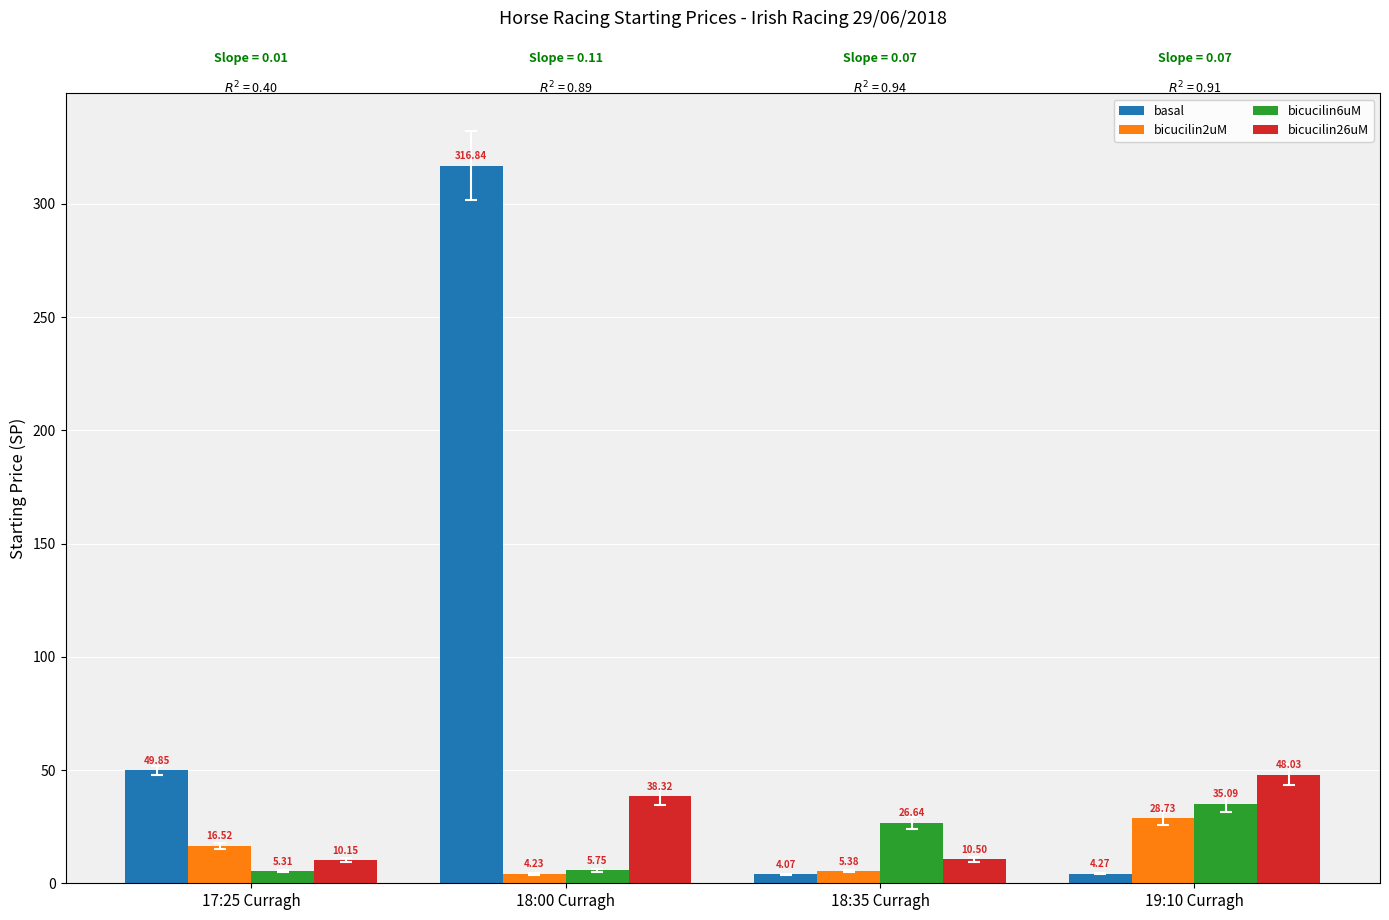

What is the total value across all series at 17:25 Curragh?

81.8